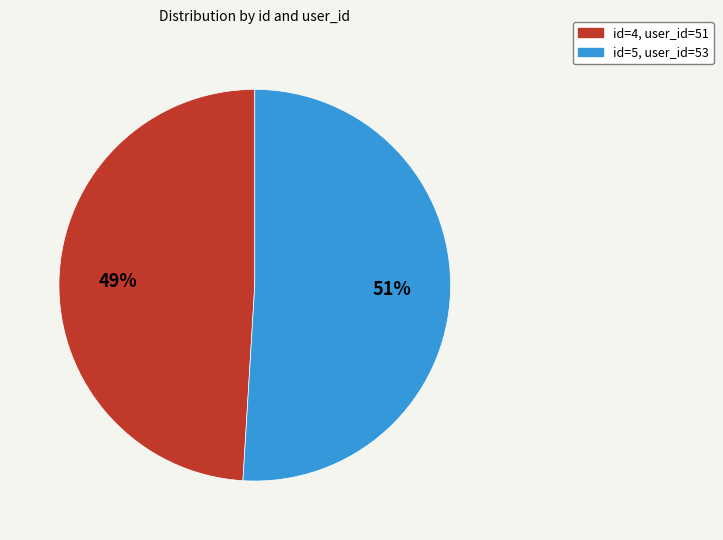

Is there a majority slice in this chart?

Yes